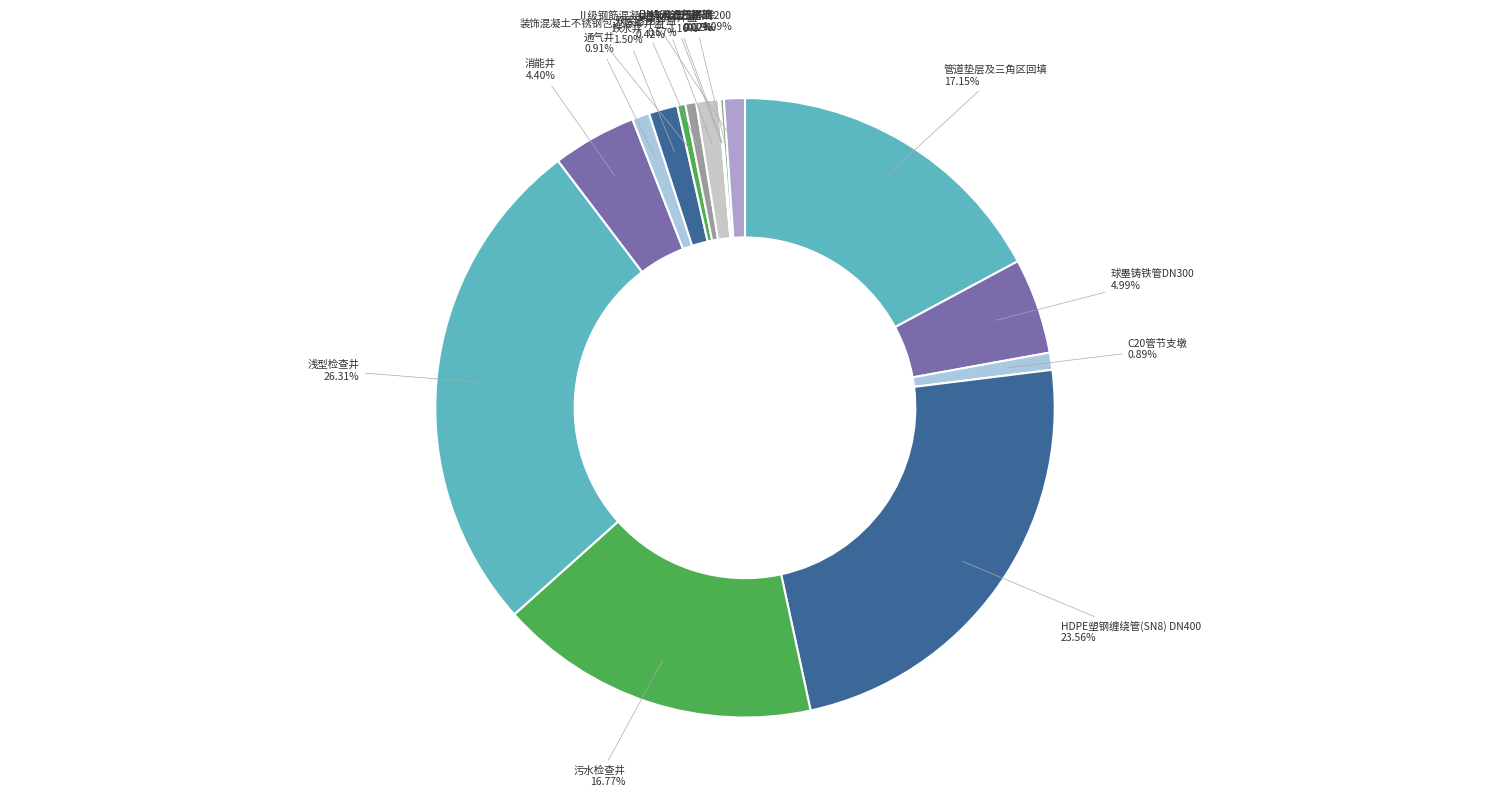

Which slice is the largest?

浅型检查井